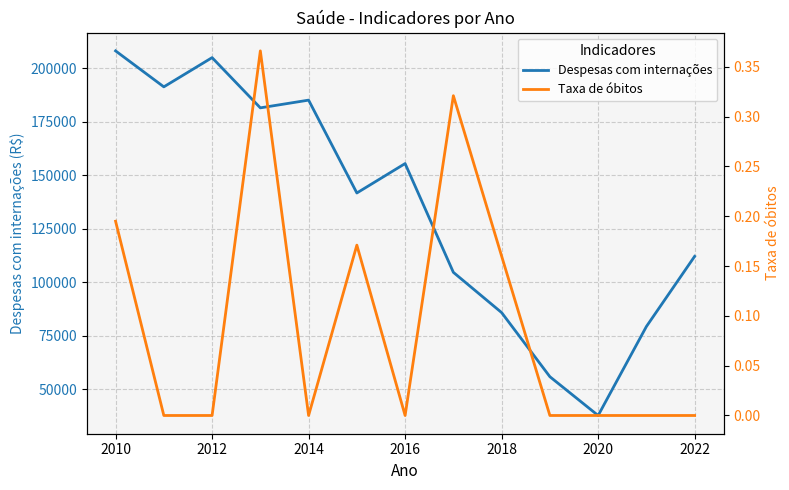

What is the maximum value for Despesas com internações?

208067.6